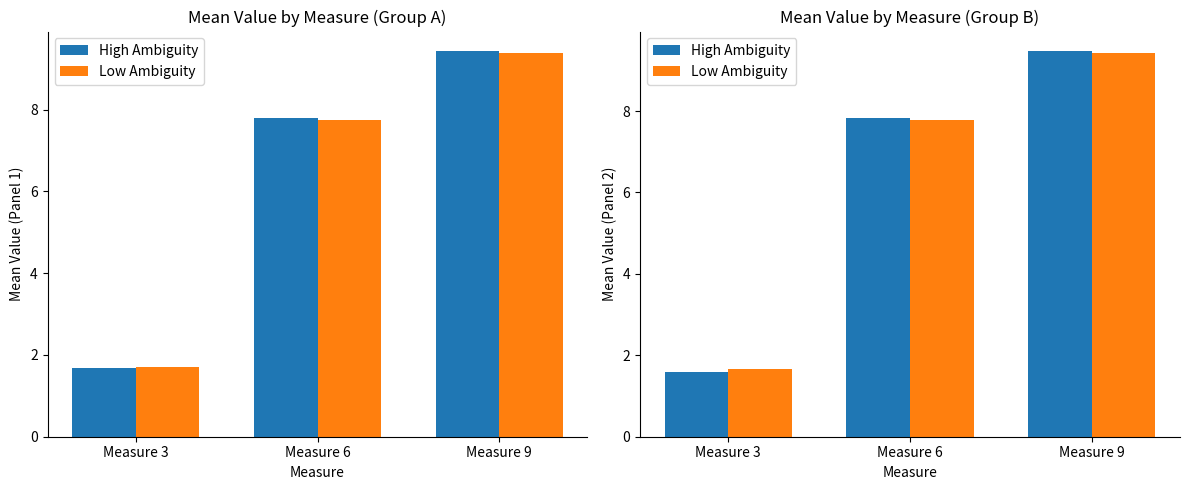

At which label does High Ambiguity first exceed 7?

Measure 6